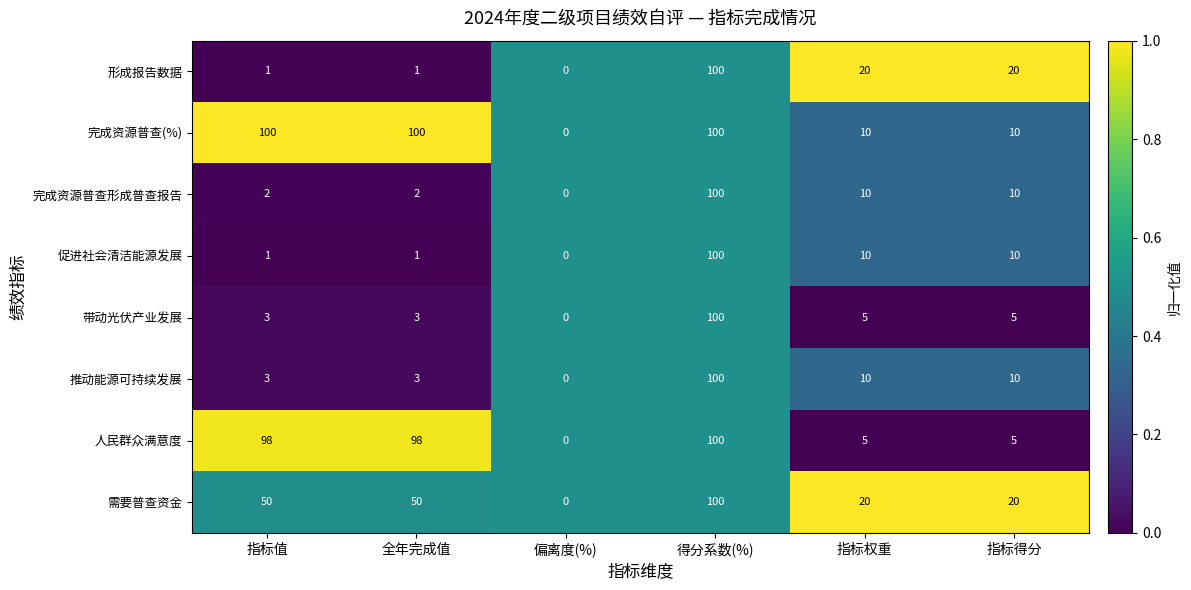

How many series are shown in this chart?

8